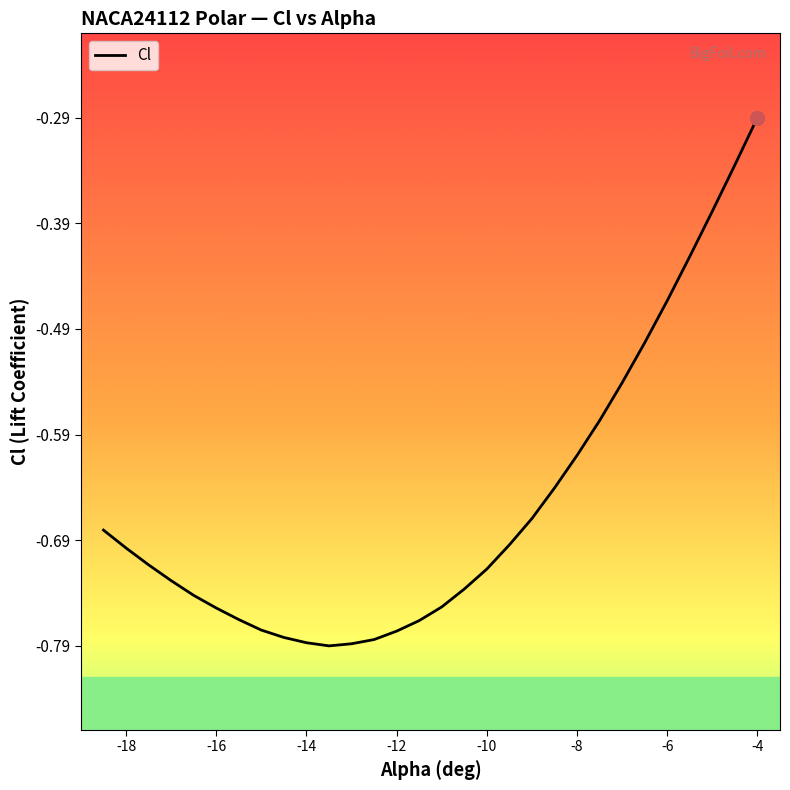

Reading left to right, what are all the values shown in this chart?

-18.5=-0.7	-18.0=-0.7	-17.5=-0.7	-17.0=-0.7	-16.5=-0.7	-16.0=-0.8	-15.5=-0.8	-15.0=-0.8	-14.5=-0.8	-14.0=-0.8	-13.5=-0.8	-13.0=-0.8	-12.5=-0.8	-12.0=-0.8	-11.5=-0.8	-11.0=-0.8	-10.5=-0.7	-10.0=-0.7	-9.5=-0.7	-9.0=-0.7	-8.5=-0.6	-8.0=-0.6	-7.5=-0.6	-7.0=-0.5	-6.5=-0.5	-6.0=-0.5	-5.5=-0.4	-5.0=-0.4	-4.5=-0.3	-4.0=-0.3